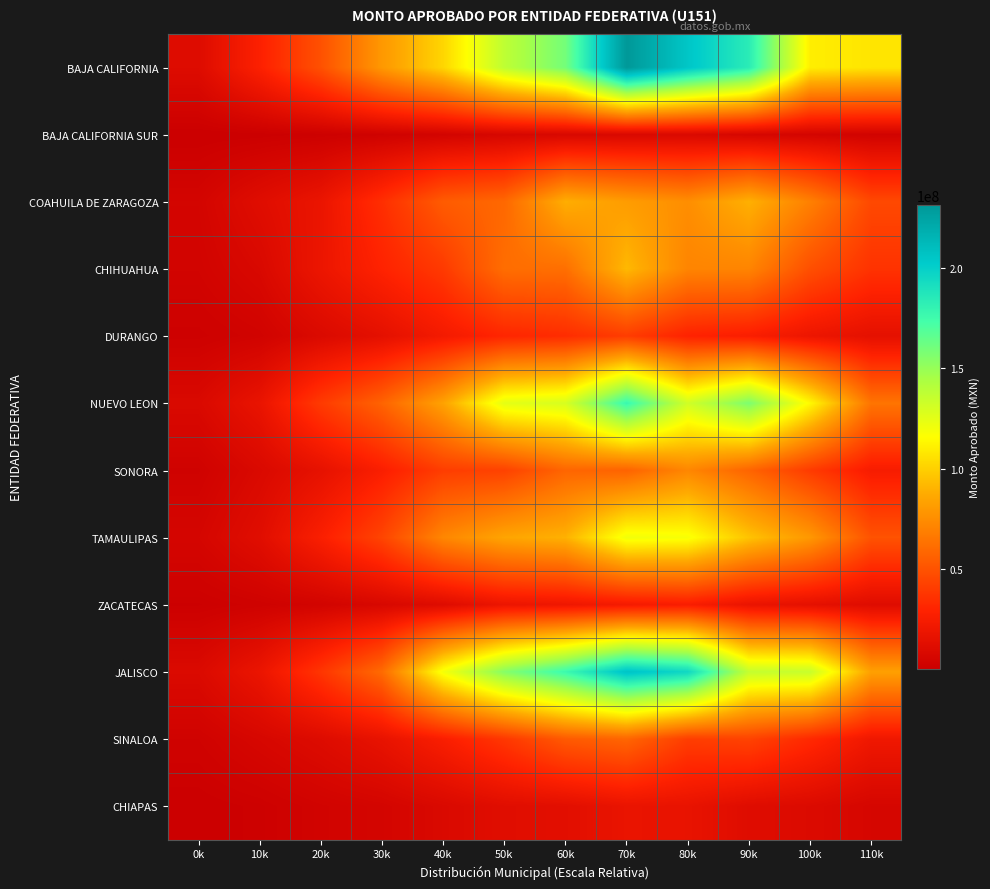

What is the greatest value displayed?

231107945.4